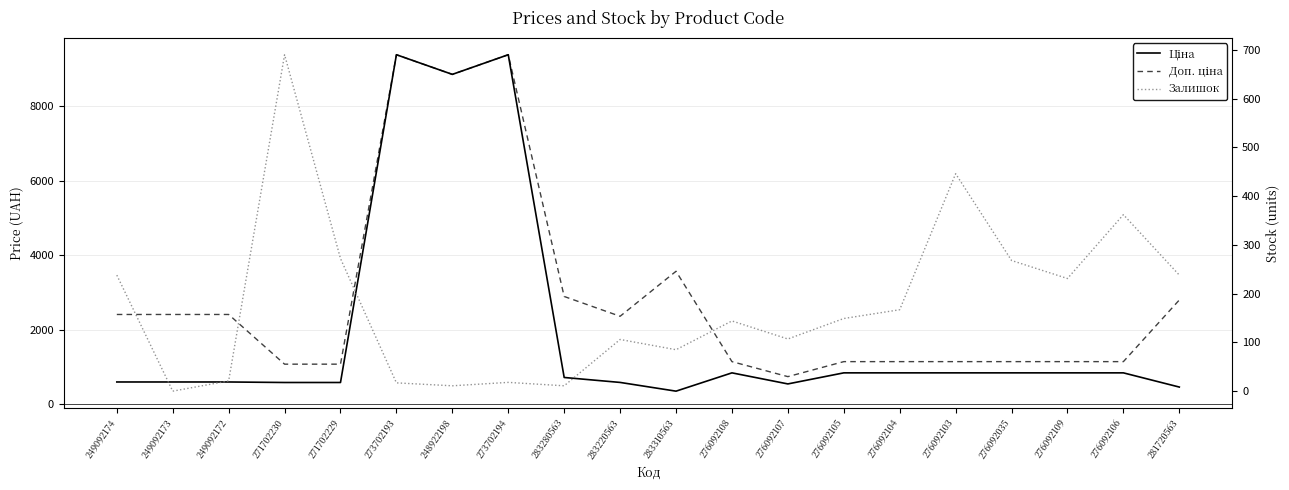

Reading right to left, list all the values displayed in this chart.

Ціна: 281720563=467.3	276092106=848.4	276092109=848.4	276092035=848.4	276092103=848.4	276092104=848.4	276092105=848.4	276092107=551.5	276092108=848.4	283310563=357.4	283220563=591.6	283280563=724.5	273702194=9384.0	248922198=8856.7	273702193=9384.0	271702229=589.9	271702230=589.9	249092172=603.7	249092173=603.7	249092174=603.7
Доп. ціна: 281720563=2803.6	276092106=1149.7	276092109=1149.7	276092035=1149.7	276092103=1149.7	276092104=1149.7	276092105=1149.7	276092107=747.0	276092108=1149.7	283310563=3573.9	283220563=2366.5	283280563=2897.8	273702194=9384.0	248922198=8856.7	273702193=9384.0	271702229=1081.7	271702230=1081.7	249092172=2414.8	249092173=2414.8	249092174=2414.8
Залишок: 281720563=238.0	276092106=362.0	276092109=231.0	276092035=268.0	276092103=446.0	276092104=167.0	276092105=149.0	276092107=107.0	276092108=144.0	283310563=85.0	283220563=106.0	283280563=11.0	273702194=18.0	248922198=11.0	273702193=17.0	271702229=272.0	271702230=690.0	249092172=21.0	249092173=0.0	249092174=238.0